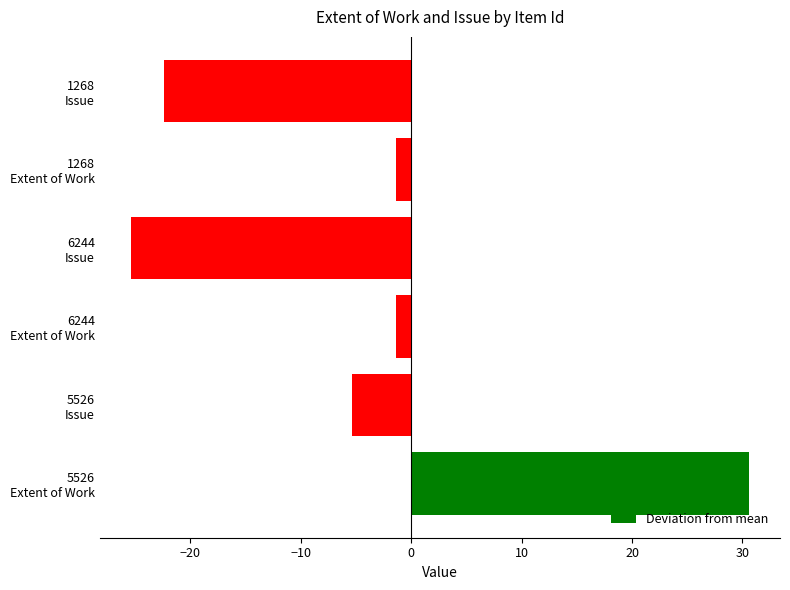

What is the smallest value displayed?

-25.4